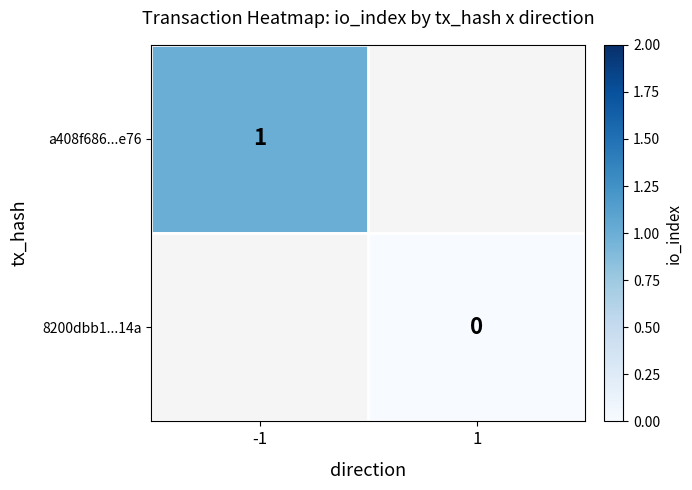

Is it true that a408f686...e76 equals 1.0 at -1?

True